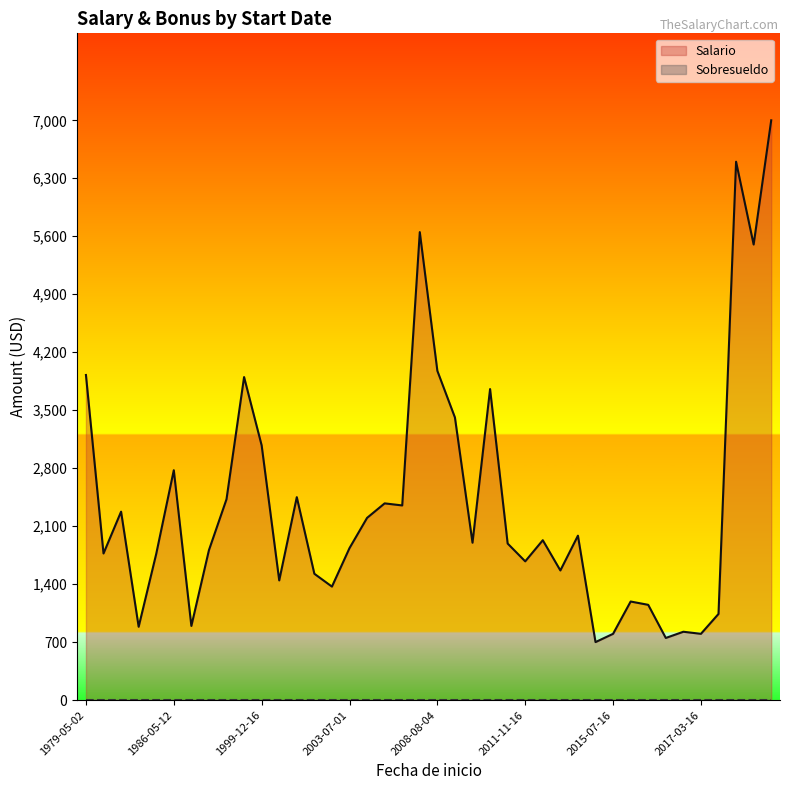

What is the maximum value for Salario?

7000